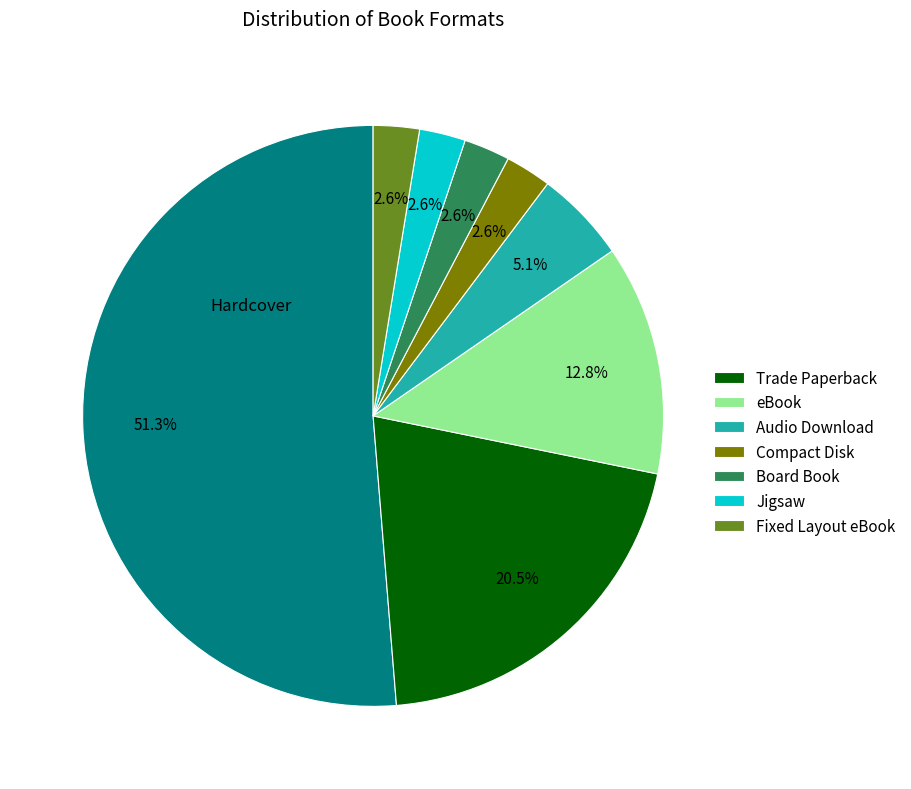

Does any single category account for the majority?

Yes